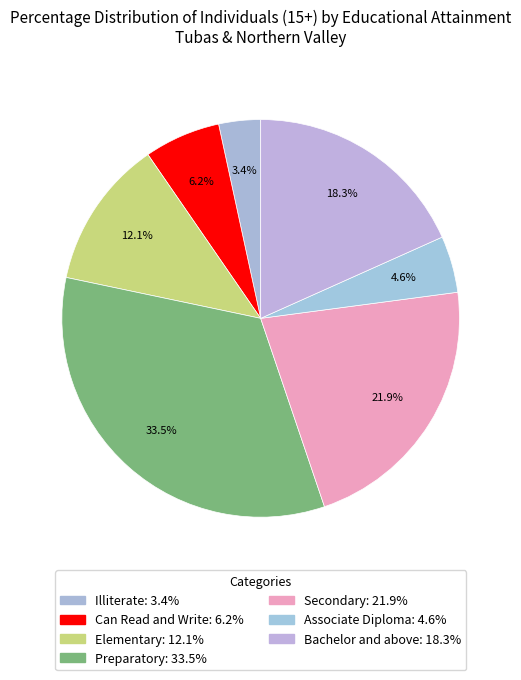

What percentage is the Elementary slice, to the nearest percent?

12%